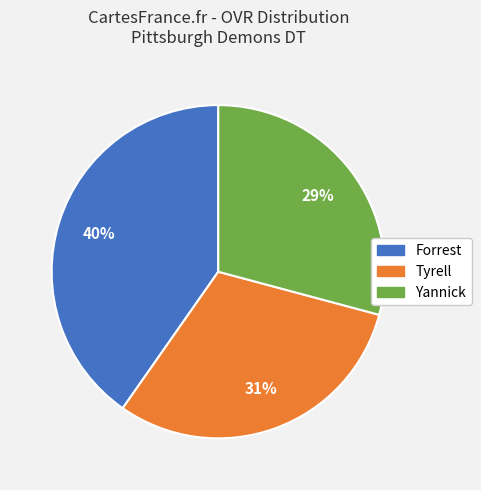

To the nearest percent, what is the combined percentage of Forrest and Yannick?

69%